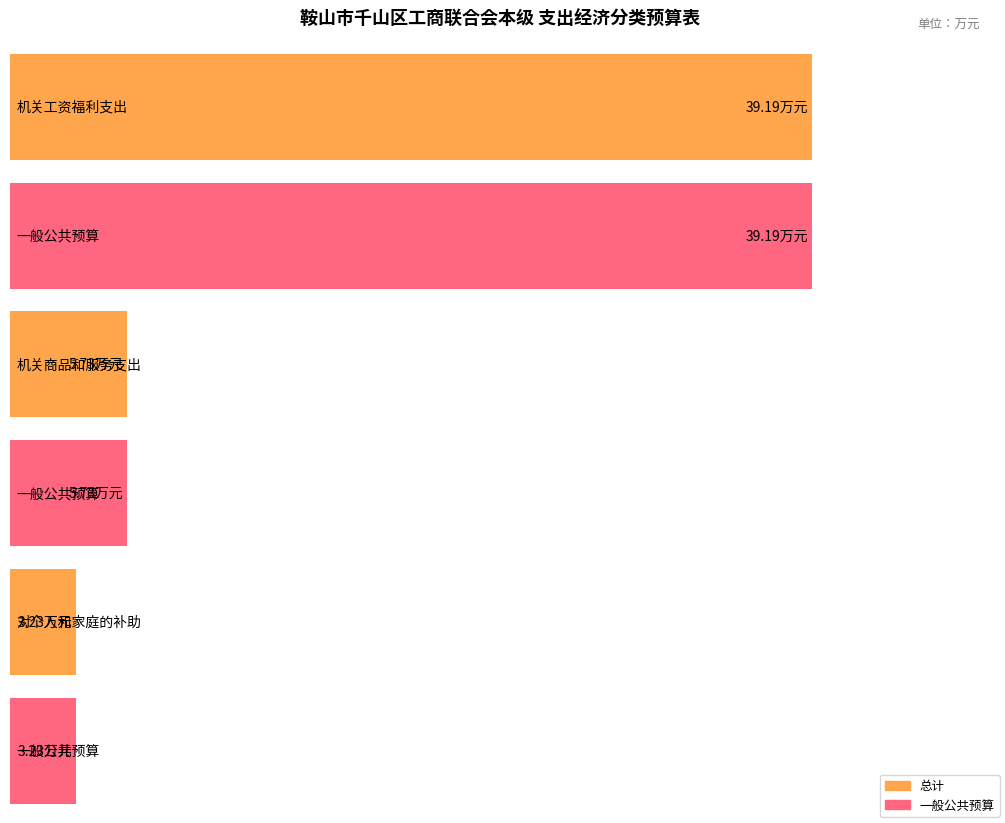

Where does the 一般公共预算 series first go above 5?

机关工资福利支出